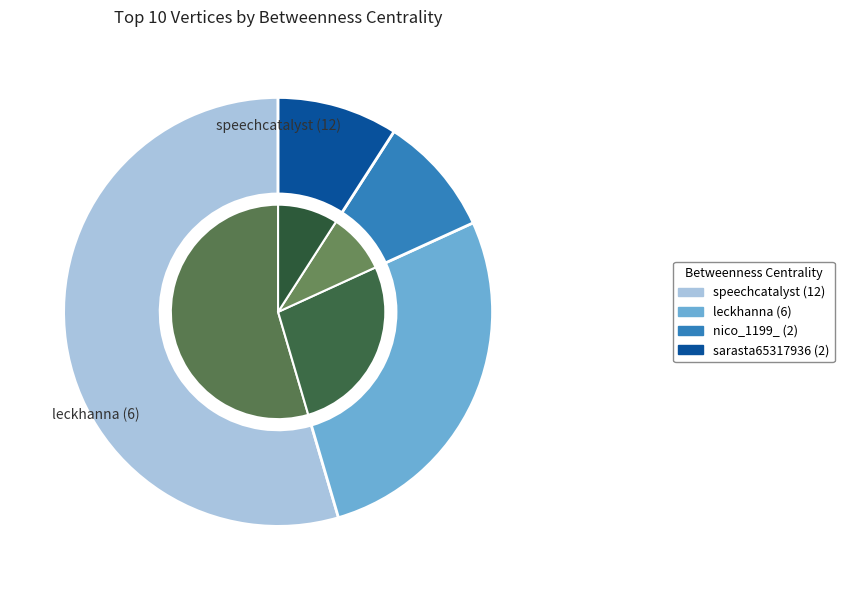

Which slice is the largest?

speechcatalyst